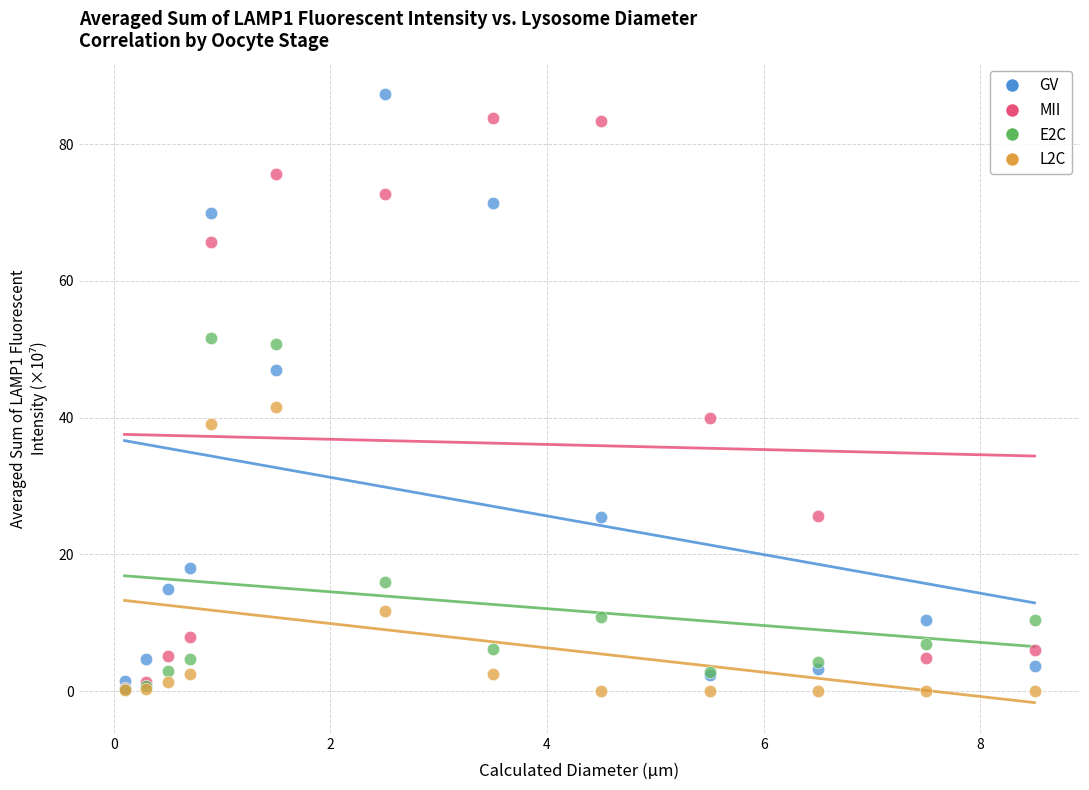

What are all the series names shown in the legend?

GV, MII, E2C, L2C